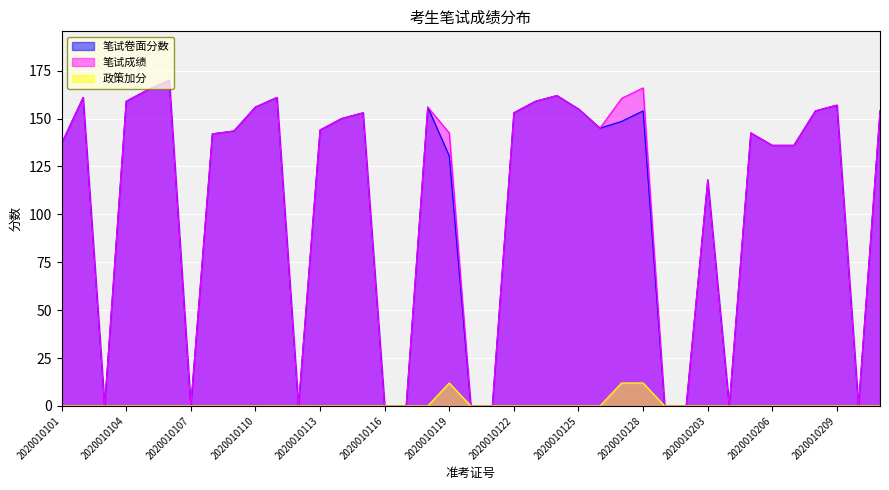

What is the value of the 笔试卷面分数 point at the 27th from the left?

148.5